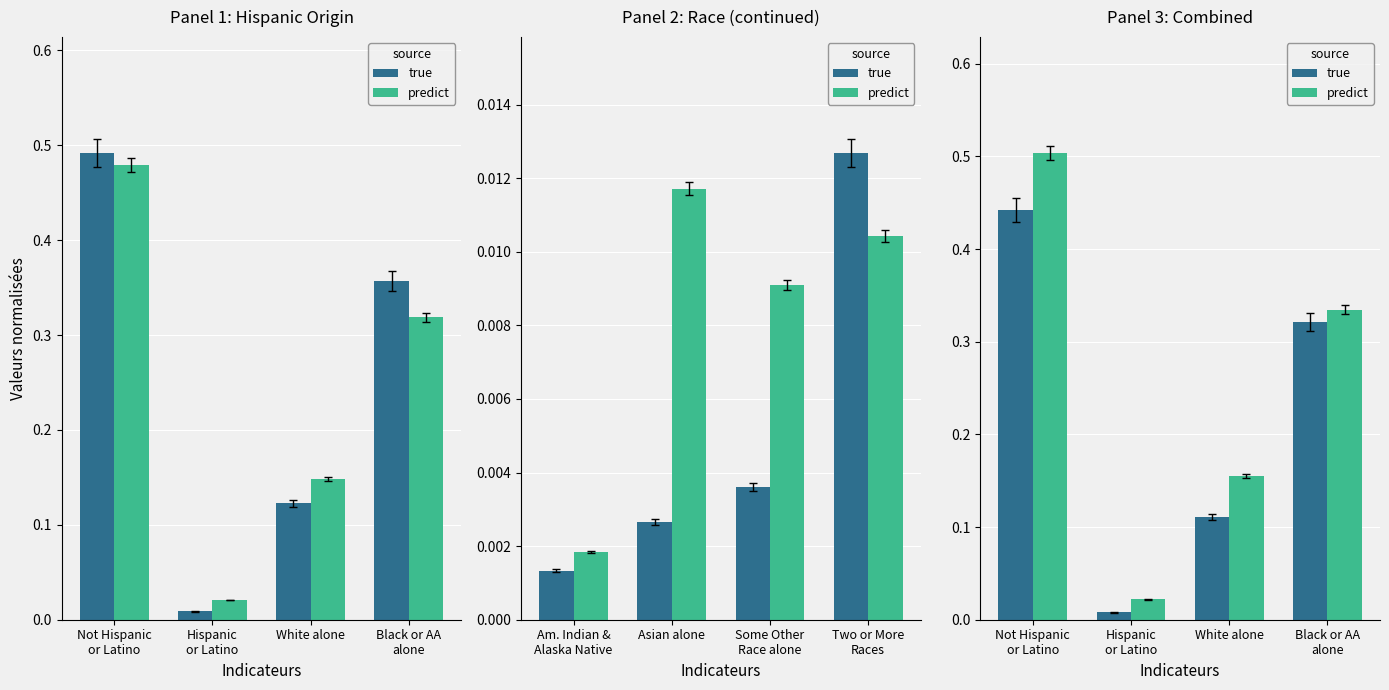

What position from the right is Hispanic
or Latino?

3